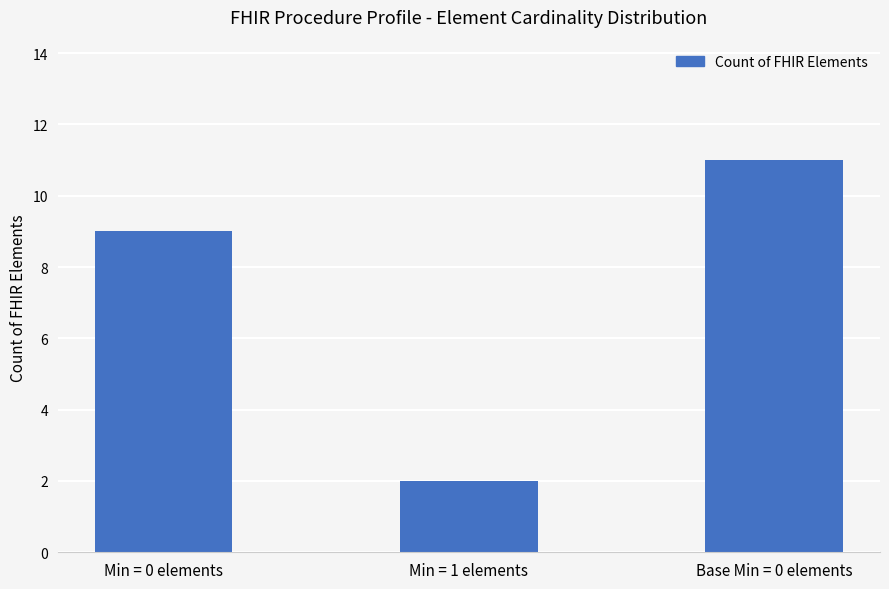

At which category does the chart reach its minimum across all series?

Min = 1 elements